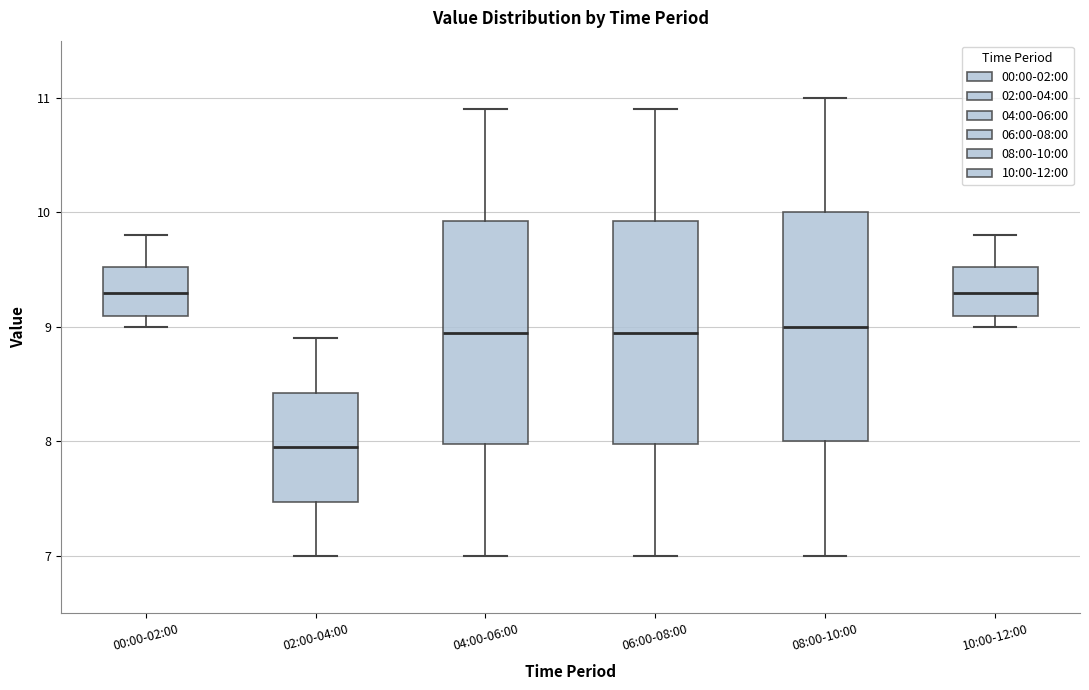

Reading left to right, transcribe this box plot: for each box, give where its median line is, the range the box spans, and where its two whiskers end, as read against the y-axis. The values are not printed on the chart, so give them approximately, as read against the axis.

00:00-02:00: median 9.3, box 9.1 to 9.5, whiskers 9.0 to 9.8
02:00-04:00: median 8.0, box 7.5 to 8.4, whiskers 7.0 to 8.9
04:00-06:00: median 9.0, box 8.0 to 9.9, whiskers 7.0 to 10.9
06:00-08:00: median 9.0, box 8.0 to 9.9, whiskers 7.0 to 10.9
08:00-10:00: median 9.0, box 8.0 to 10.0, whiskers 7.0 to 11.0
10:00-12:00: median 9.3, box 9.1 to 9.5, whiskers 9.0 to 9.8